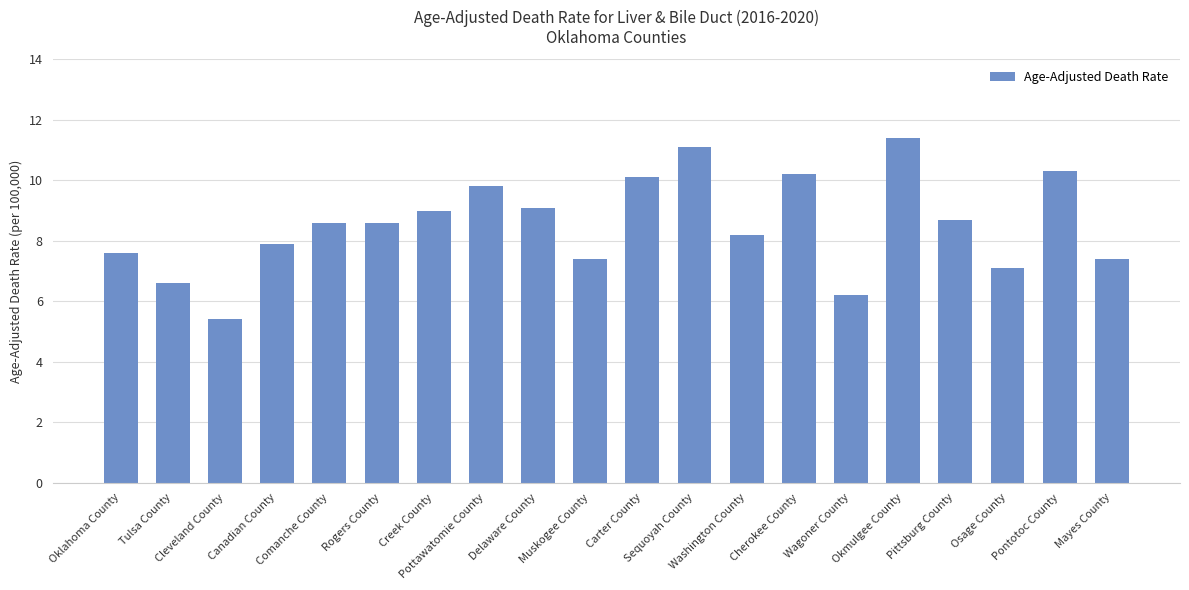

What is the change in value from Cleveland County to Mayes County?

+2.0